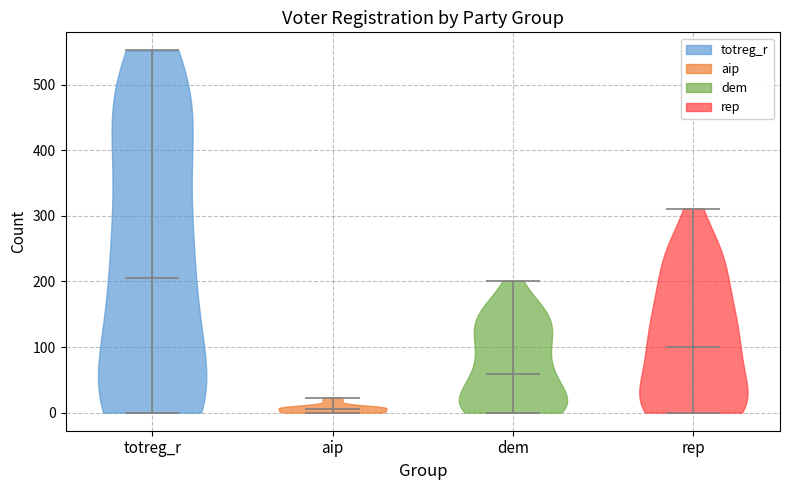

What is the lowest point the violin for rep reaches on the y-axis? The values are not printed on the chart, so give them approximately, as read against the axis.

0